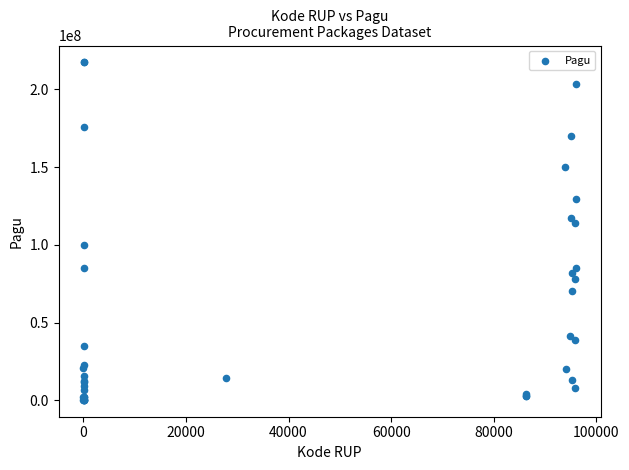

What Y value in the scatter plot is closest to 108830000?

114296000